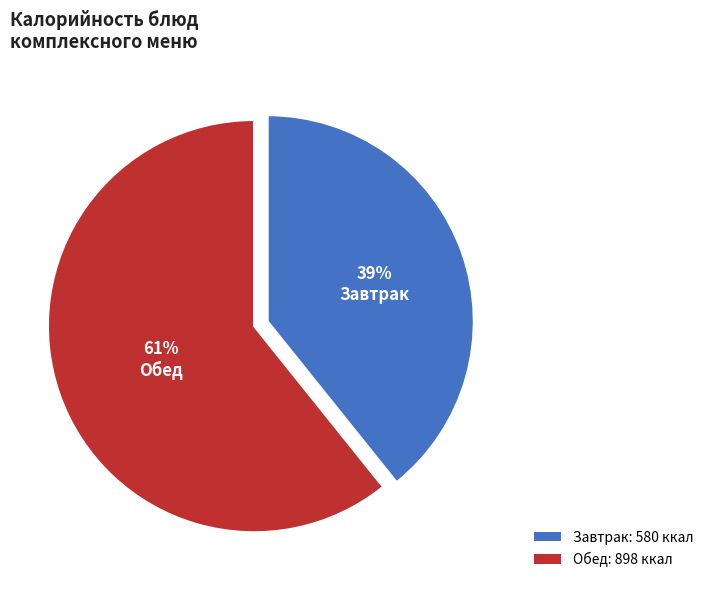

Rank the categories by value from highest to lowest.

Обед: 898 ккал, Завтрак: 580 ккал